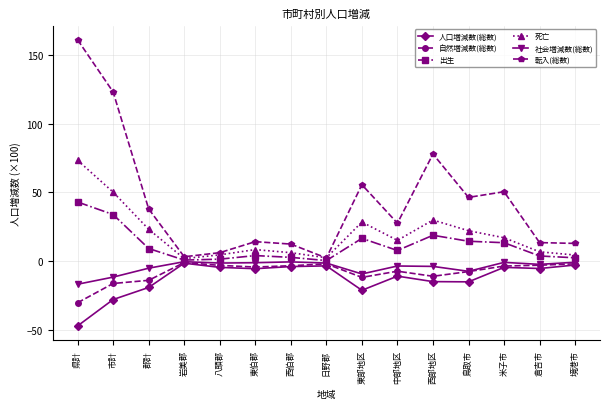

Which category has the highest value across all series?

県計